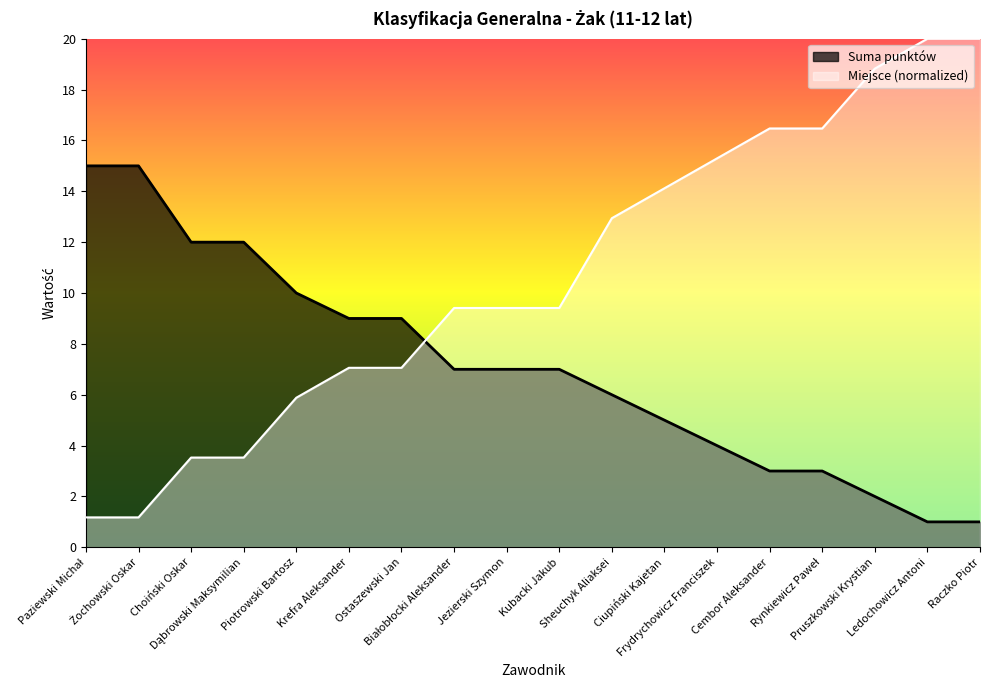

What is the difference between the maximum and minimum values in the Miejsce series?

18.8